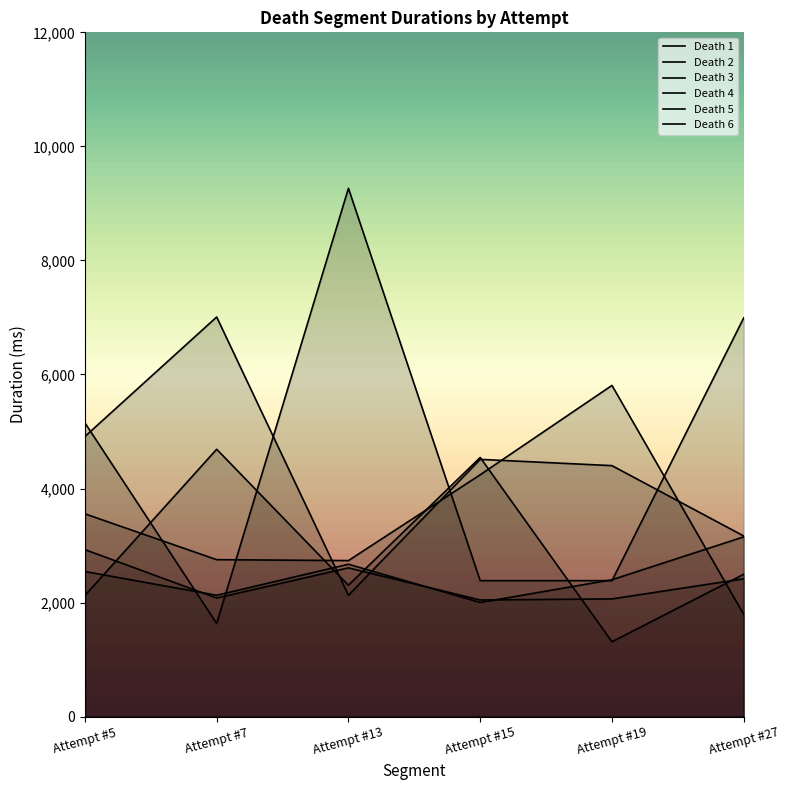

Which series ends up on top after the final intersection of Death 1 and Death 2?

Death 1